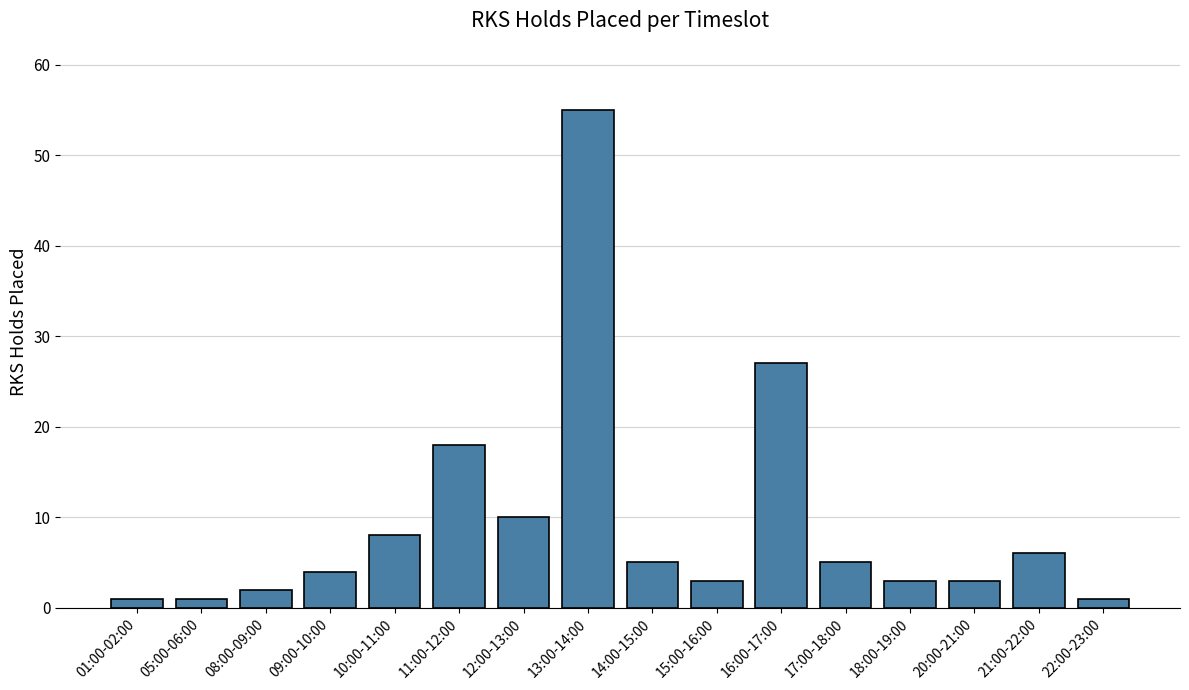

Reading left to right, transcribe all the data shown in this chart.

01:00-02:00=1	05:00-06:00=1	08:00-09:00=2	09:00-10:00=4	10:00-11:00=8	11:00-12:00=18	12:00-13:00=10	13:00-14:00=55	14:00-15:00=5	15:00-16:00=3	16:00-17:00=27	17:00-18:00=5	18:00-19:00=3	20:00-21:00=3	21:00-22:00=6	22:00-23:00=1